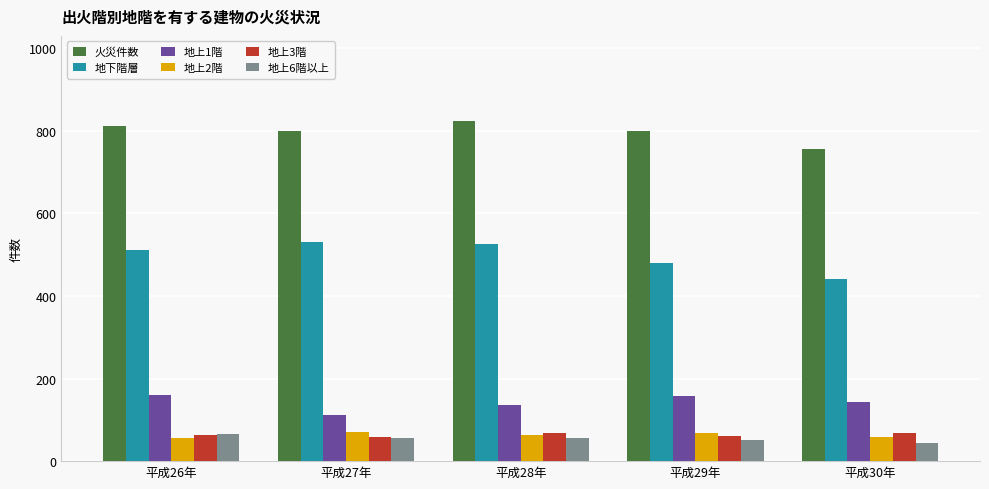

What is the highest value of the 地上1階 series?

159